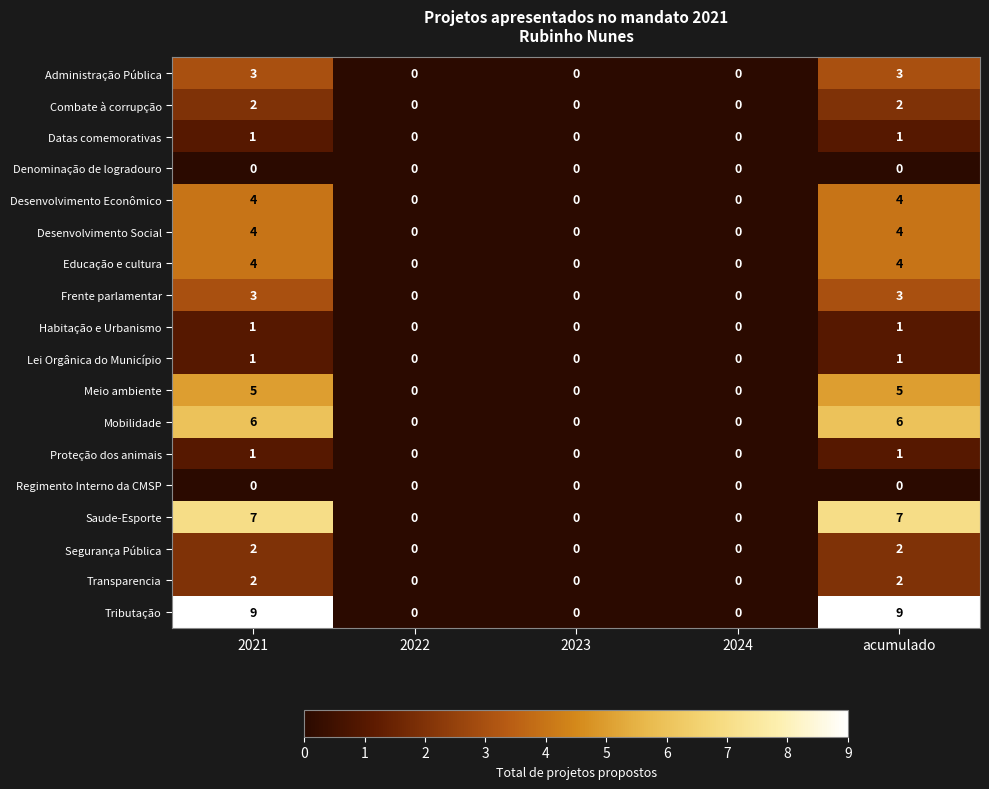

What is the greatest value displayed?

9